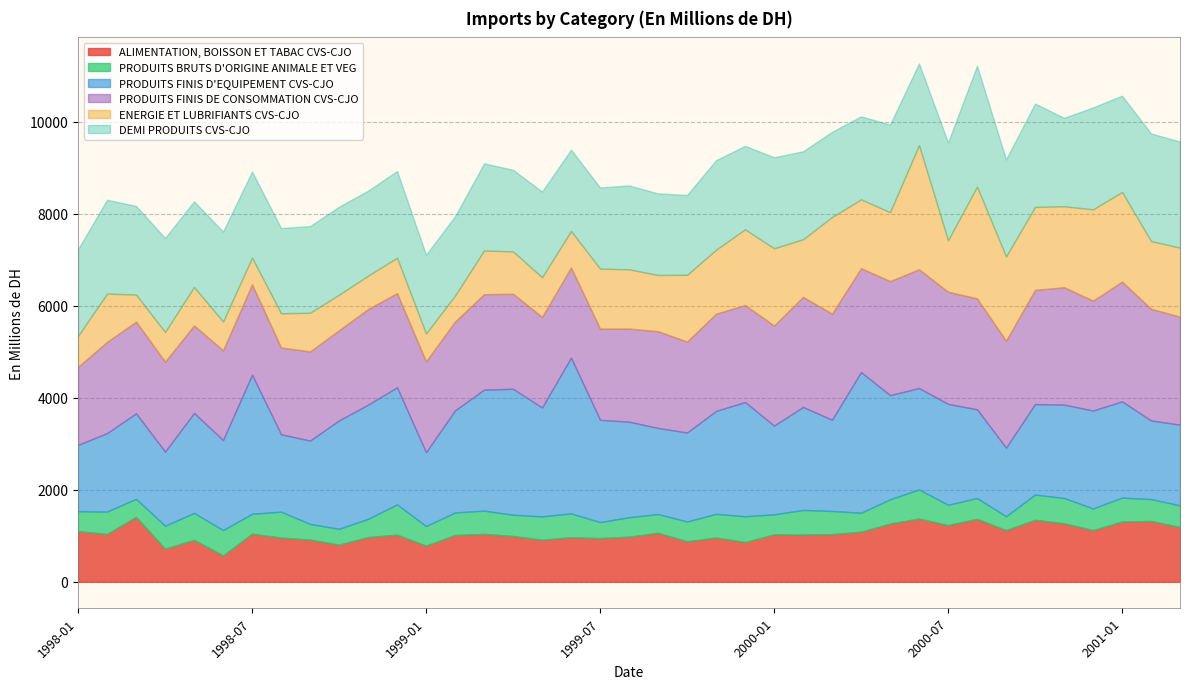

At 1998-10, list the series in order from smallest to largest.

PRODUITS BRUTS D'ORIGINE ANIMALE ET VEG, ENERGIE ET LUBRIFIANTS CVS-CJO, ALIMENTATION, BOISSON ET TABAC CVS-CJO, DEMI PRODUITS CVS-CJO, PRODUITS FINIS DE CONSOMMATION CVS-CJO, PRODUITS FINIS D'EQUIPEMENT CVS-CJO